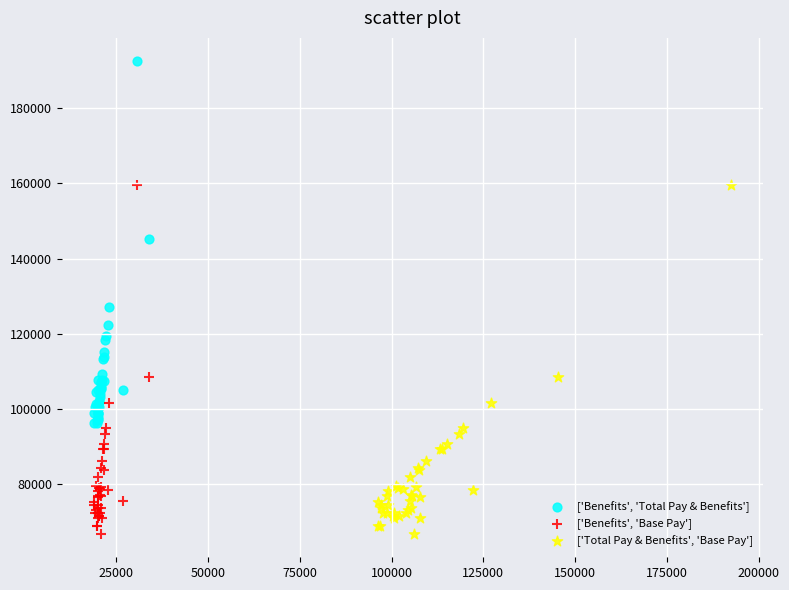

Which series contains the highest Y value?

['Benefits', 'Total Pay & Benefits']